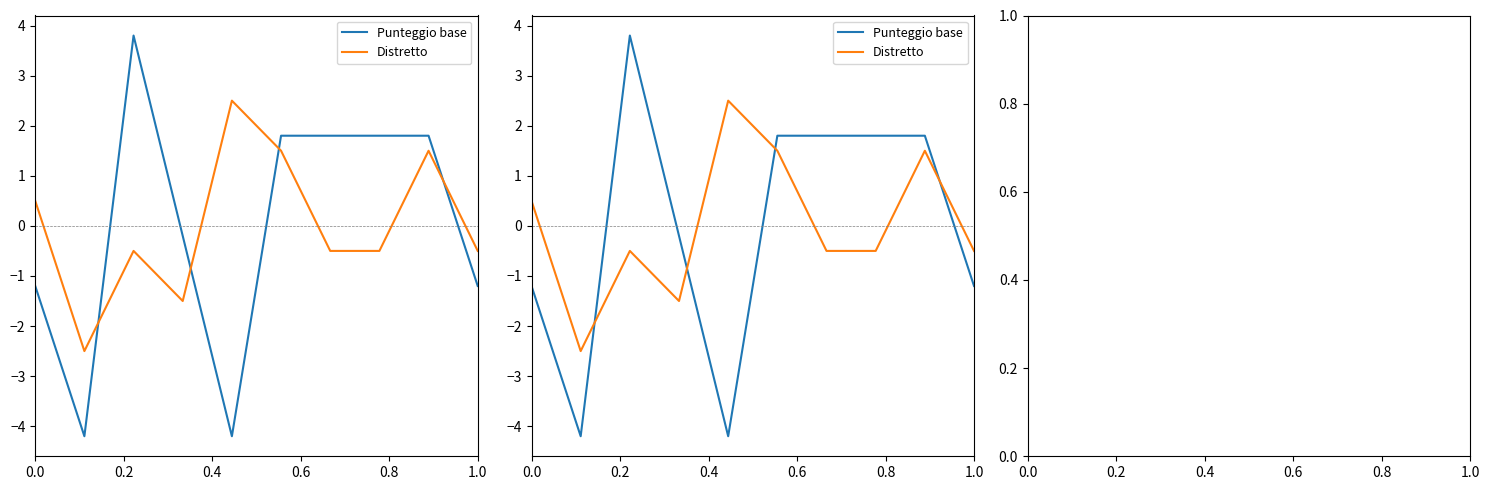

In Punteggio base, how many points are lower than both neighbors (excluding endpoints)?

2